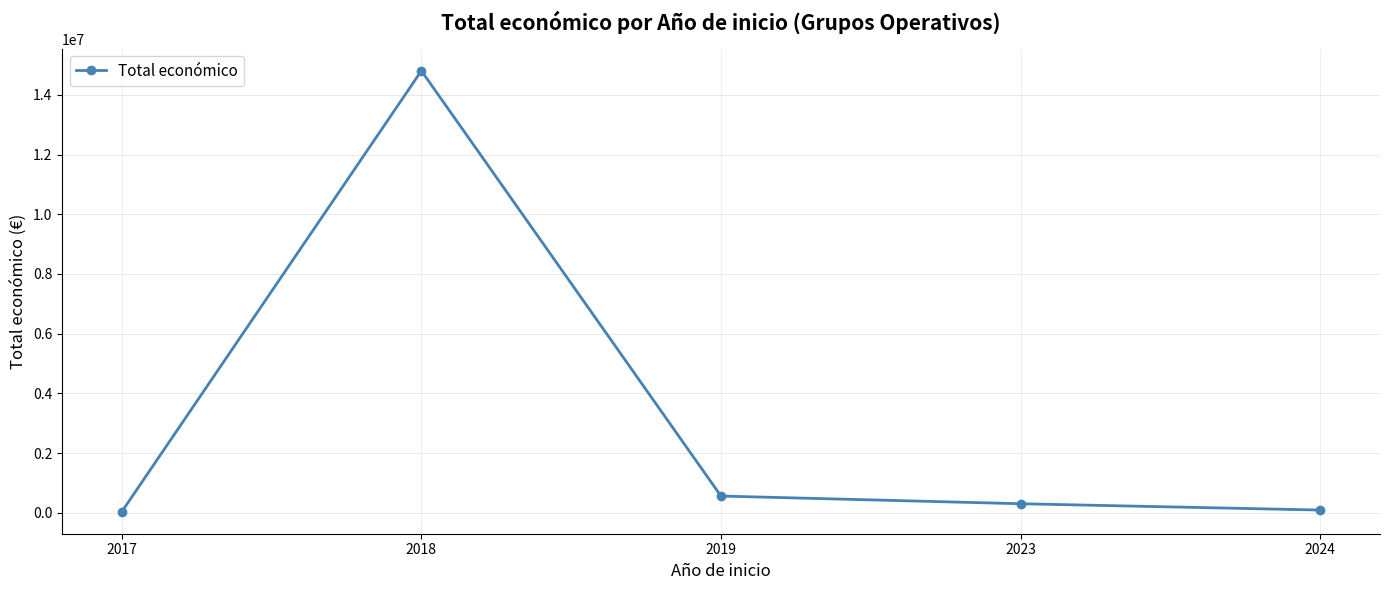

Which label corresponds to the largest value in the chart?

2018